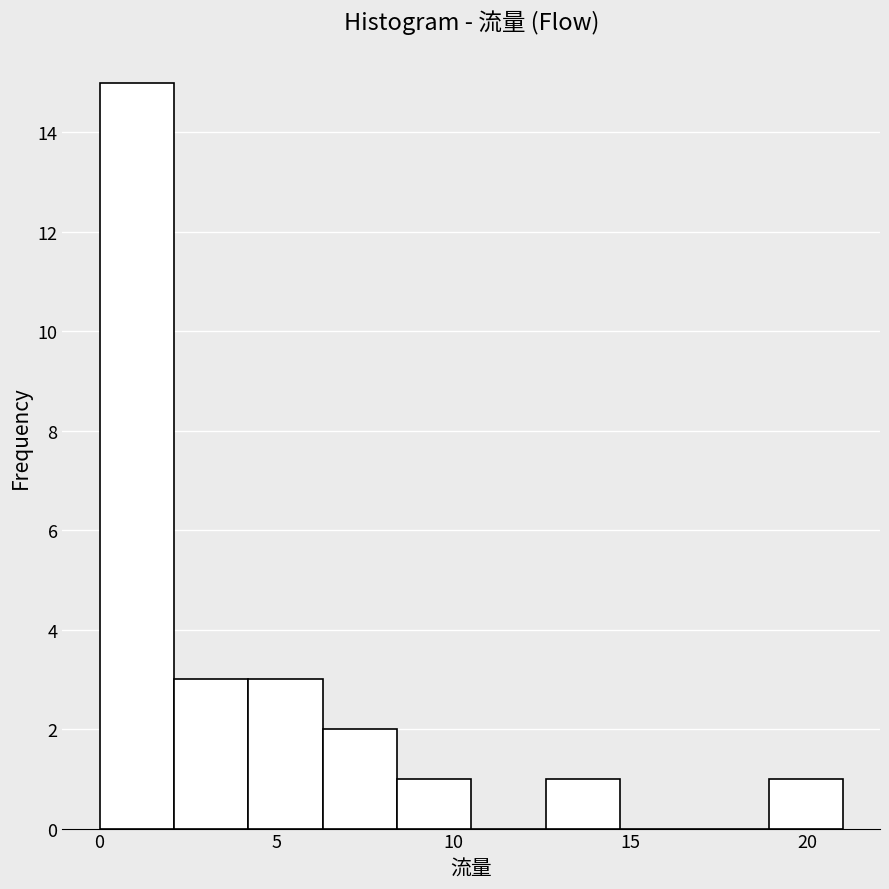

What is the height of the bar covering 12.6 to 14.7 on the x-axis? Neither the bar edges nor the heights are printed on the chart, so give them approximately, as read against the axes.

1